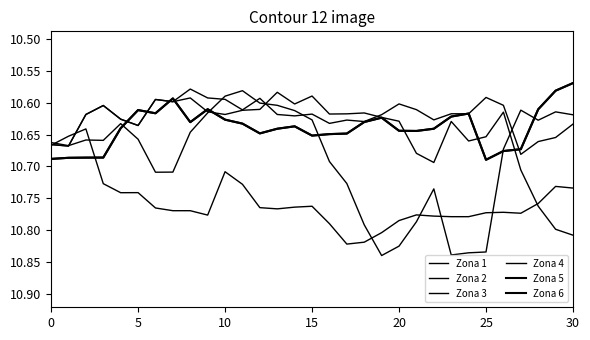

After their last crossing, which series has the higher values: Zona 2 or Zona 5?

Zona 2